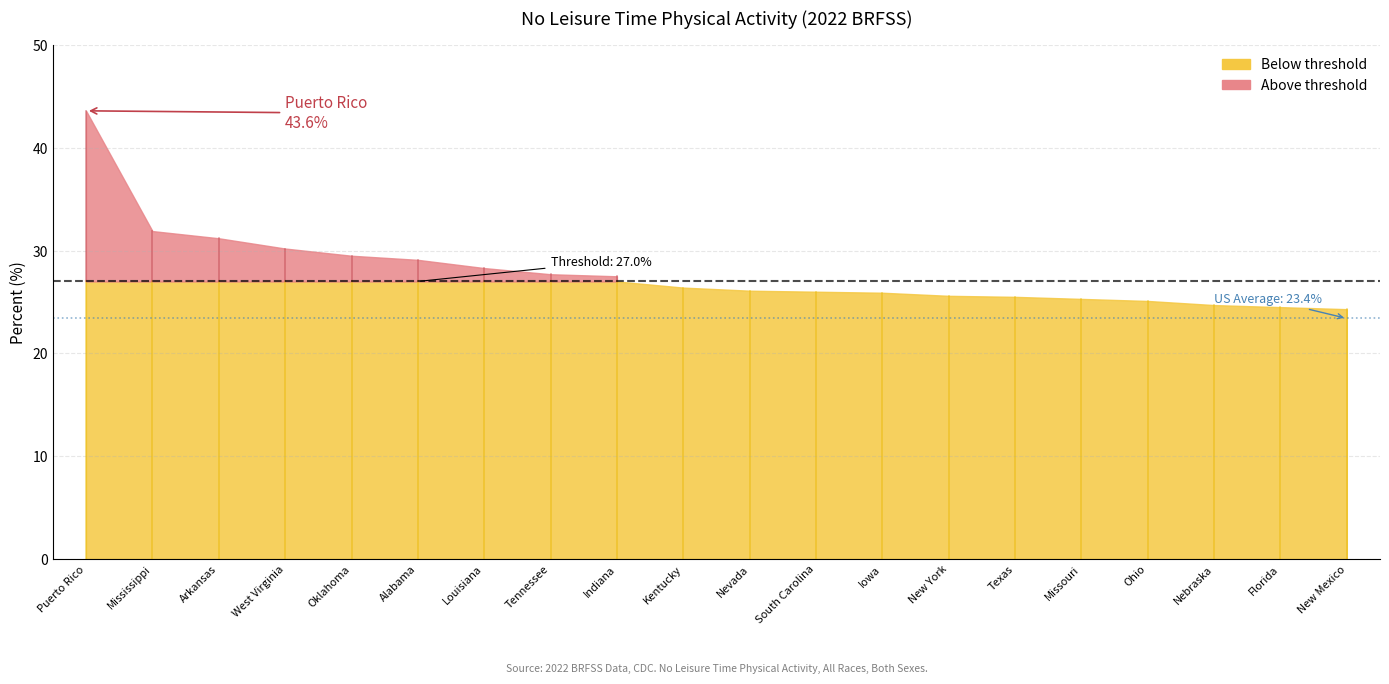

What position from the right is Indiana?

12